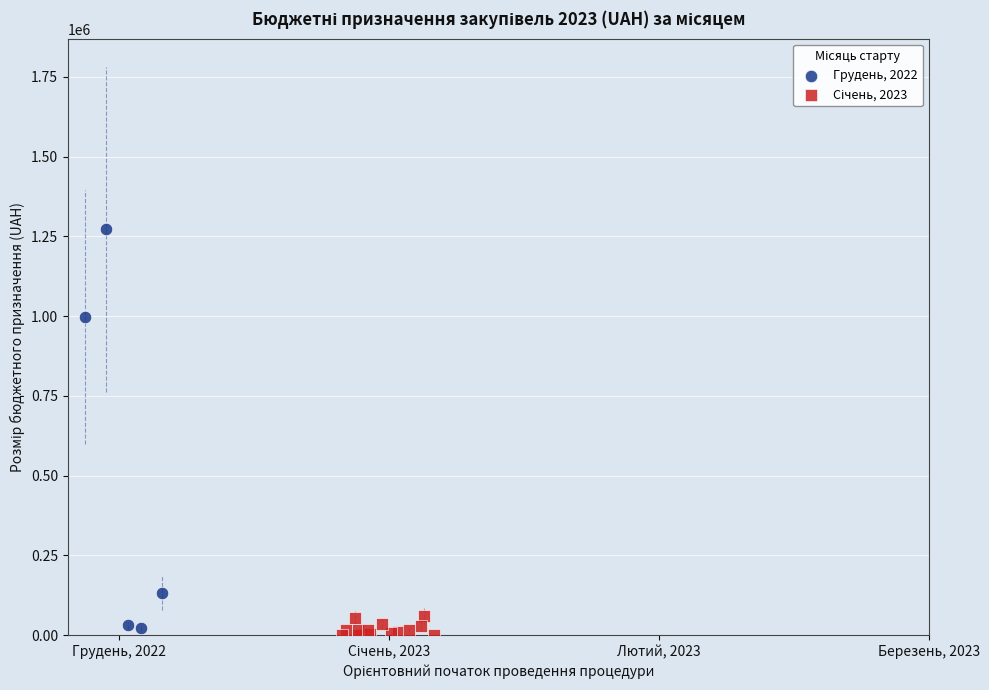

Which series reaches the maximum Y coordinate?

Грудень, 2022